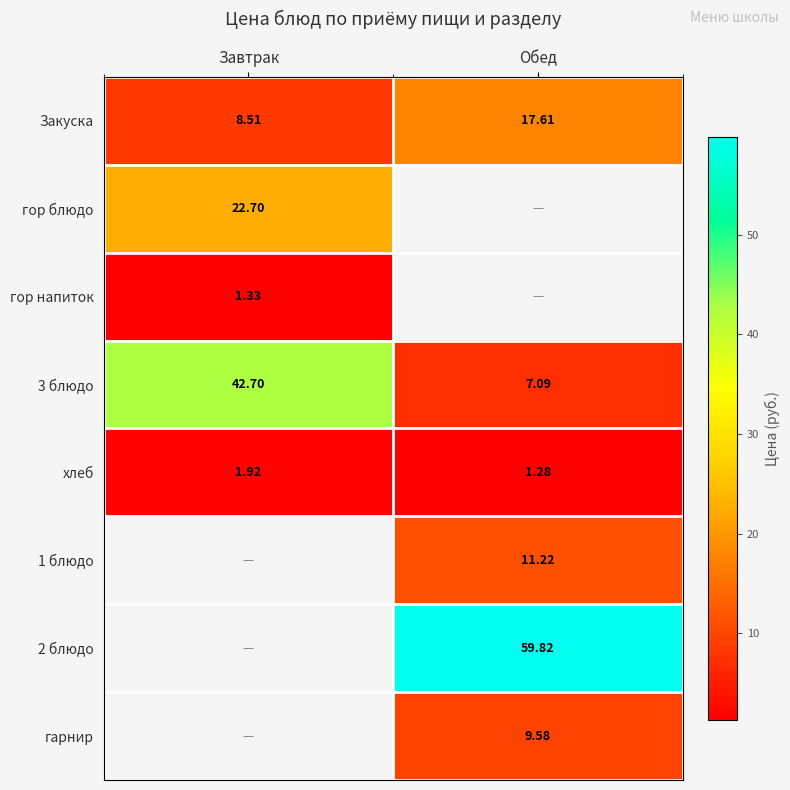

List the labels in order of 3 блюдо value, largest first.

Завтрак, Обед